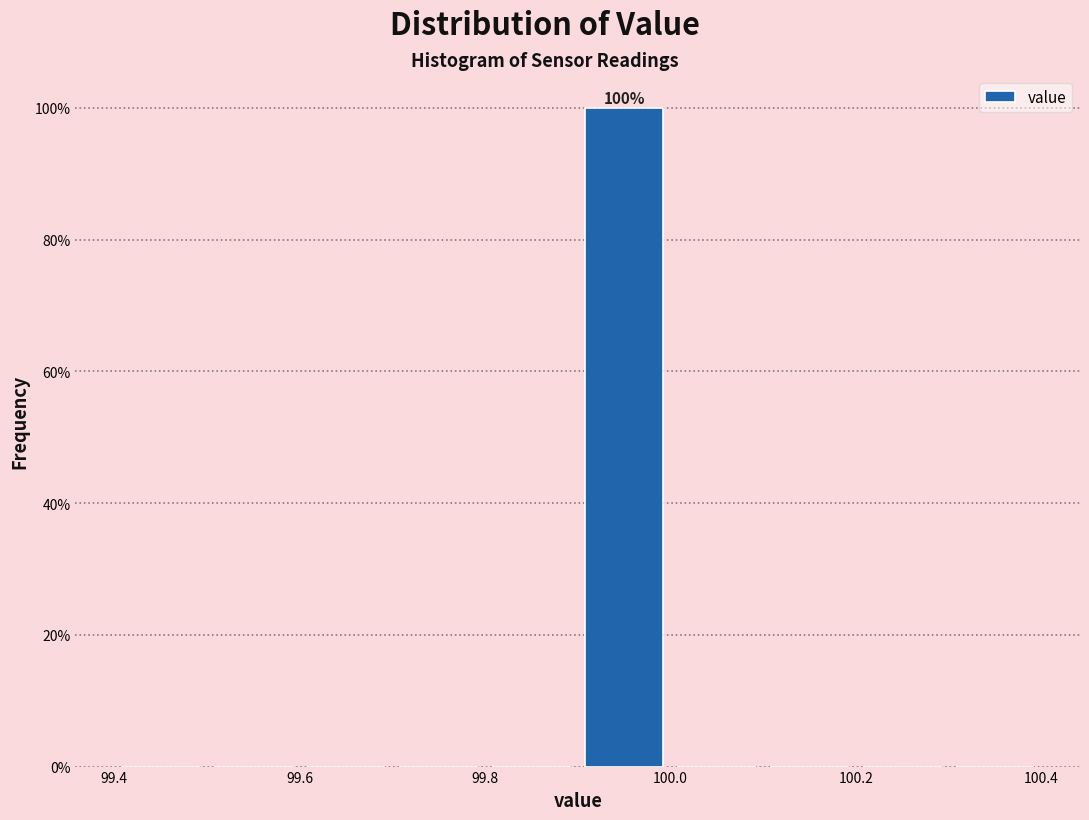

Which range on the x-axis has the tallest bar?

99.9 to 100.0